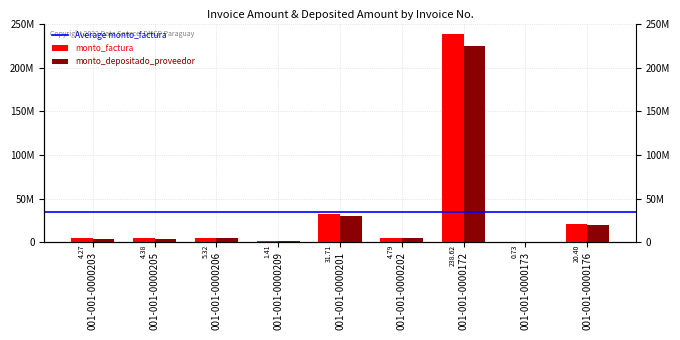

What is the value of the monto_depositado_proveedor bar at the 1st from the left?

4022146